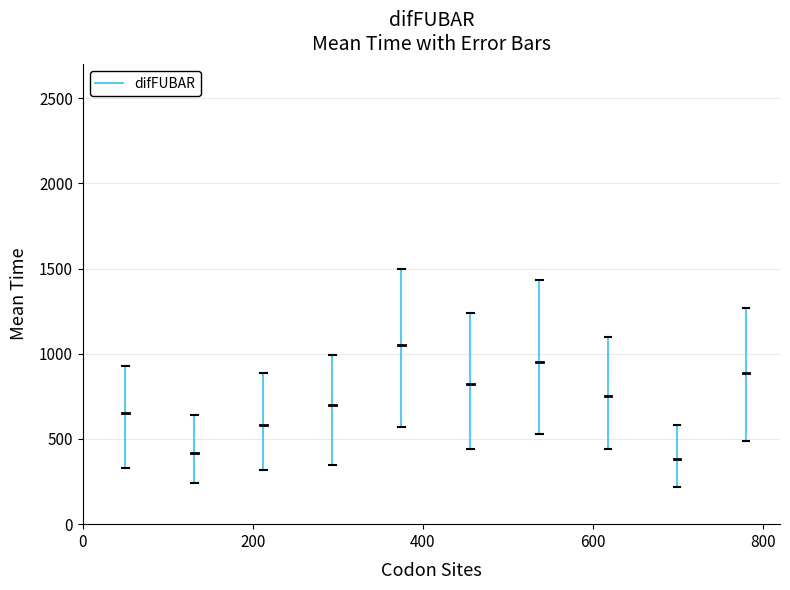

The chart shows a value of 1253 at 200. True or false?

False